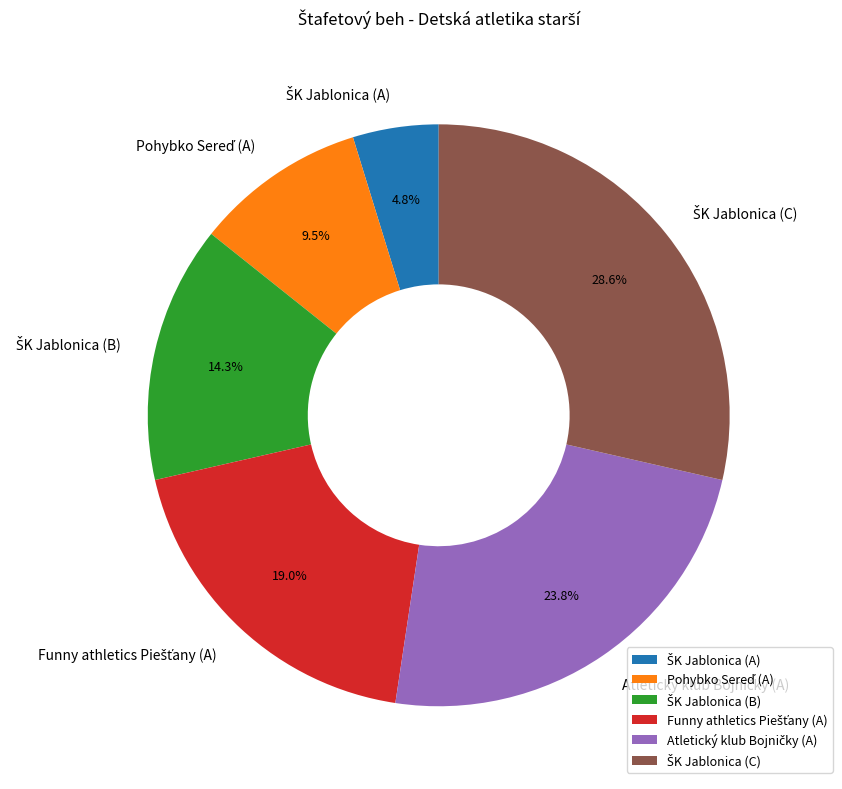

Does any single category account for the majority?

No